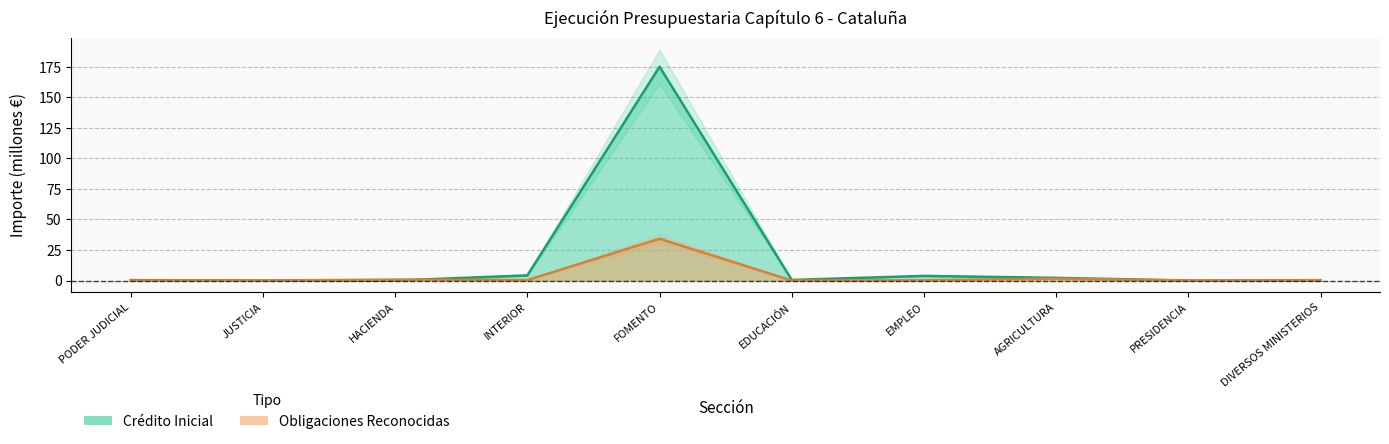

The Obligaciones Reconocidas series shows 0.2 at DIVERSOS MINISTERIOS. True or false?

False